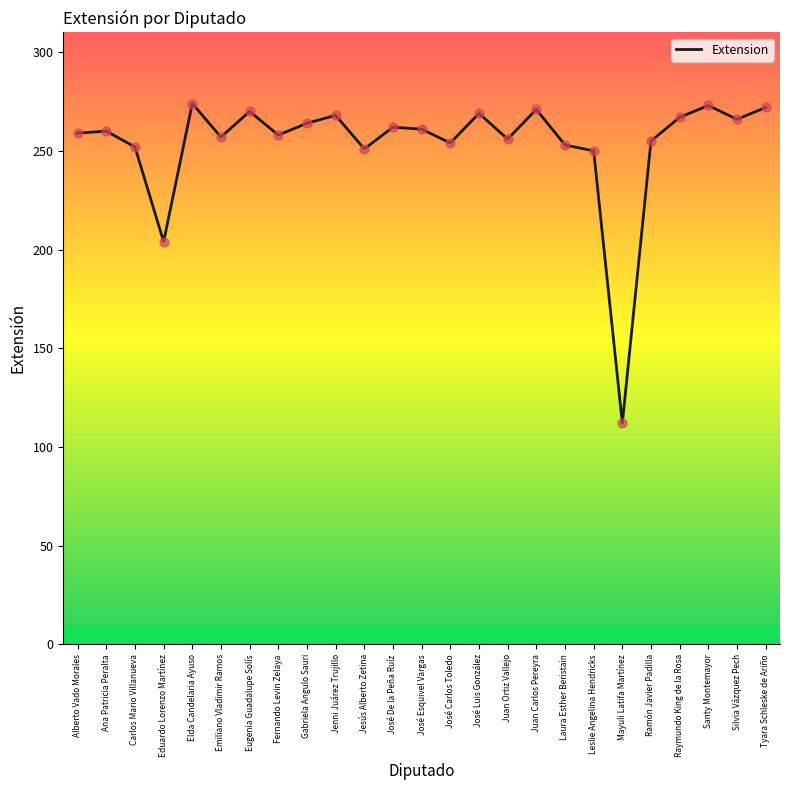

What is the change in value from Emiliano Vladimir Ramos to Ramón Javier Padilla?

-2